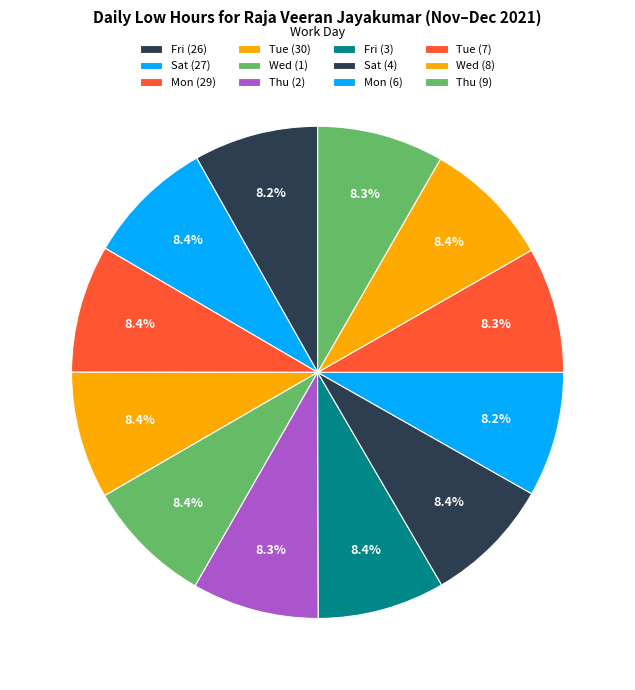

How many segments does this pie chart have?

12